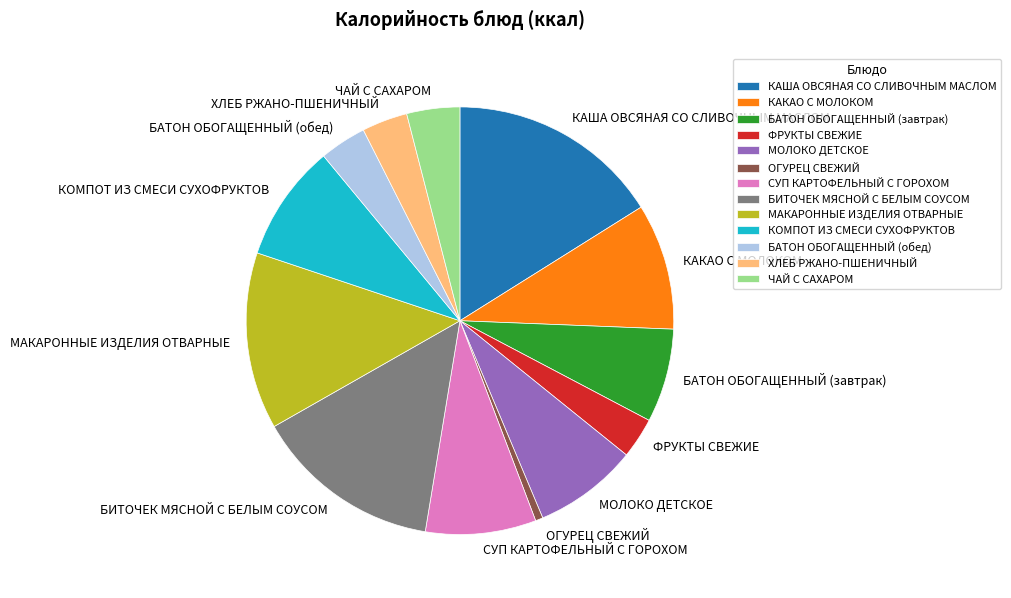

Is there any slice that represents more than half of the pie?

No